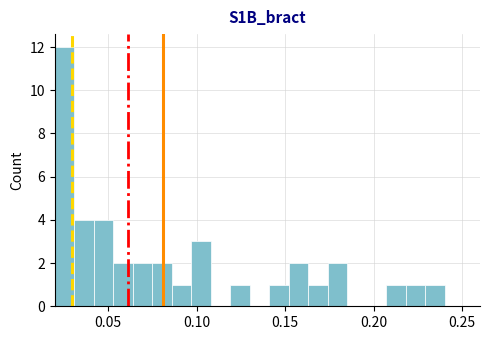

Read against the x-axis, roughly where is the centre of the tallest bar?

0.025